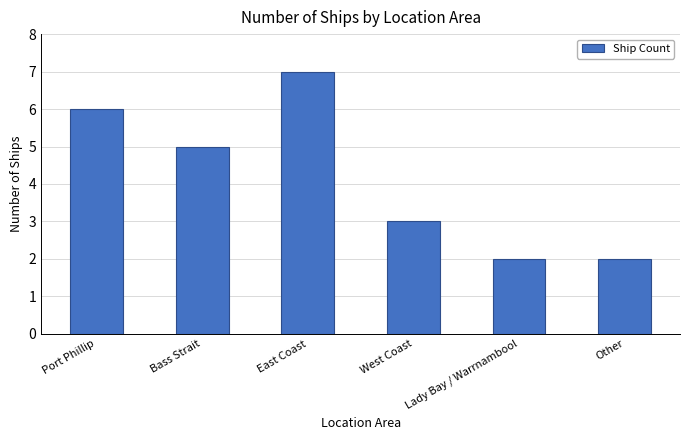

How many data points are less than 5?

3